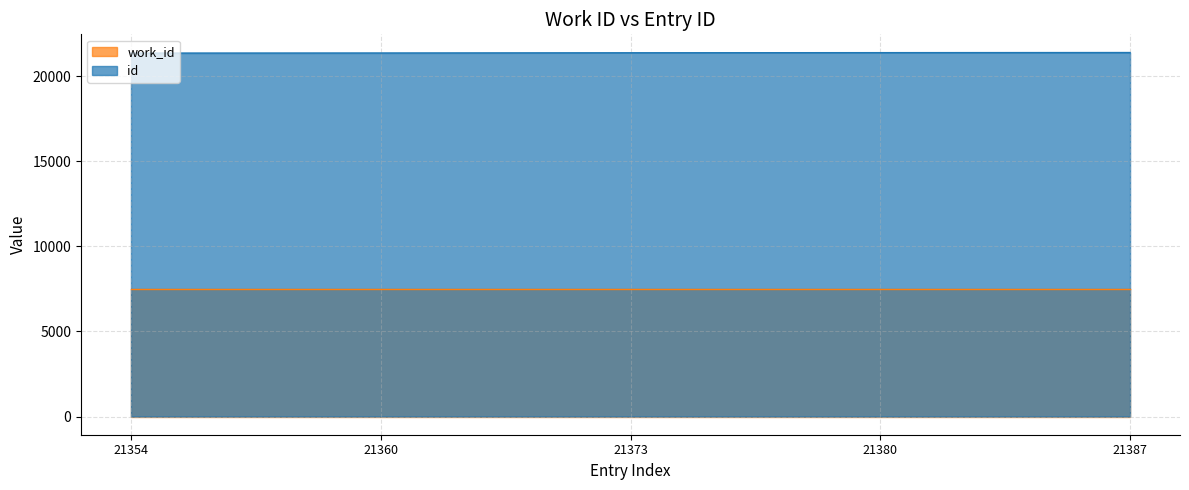

What is the average value?

21371